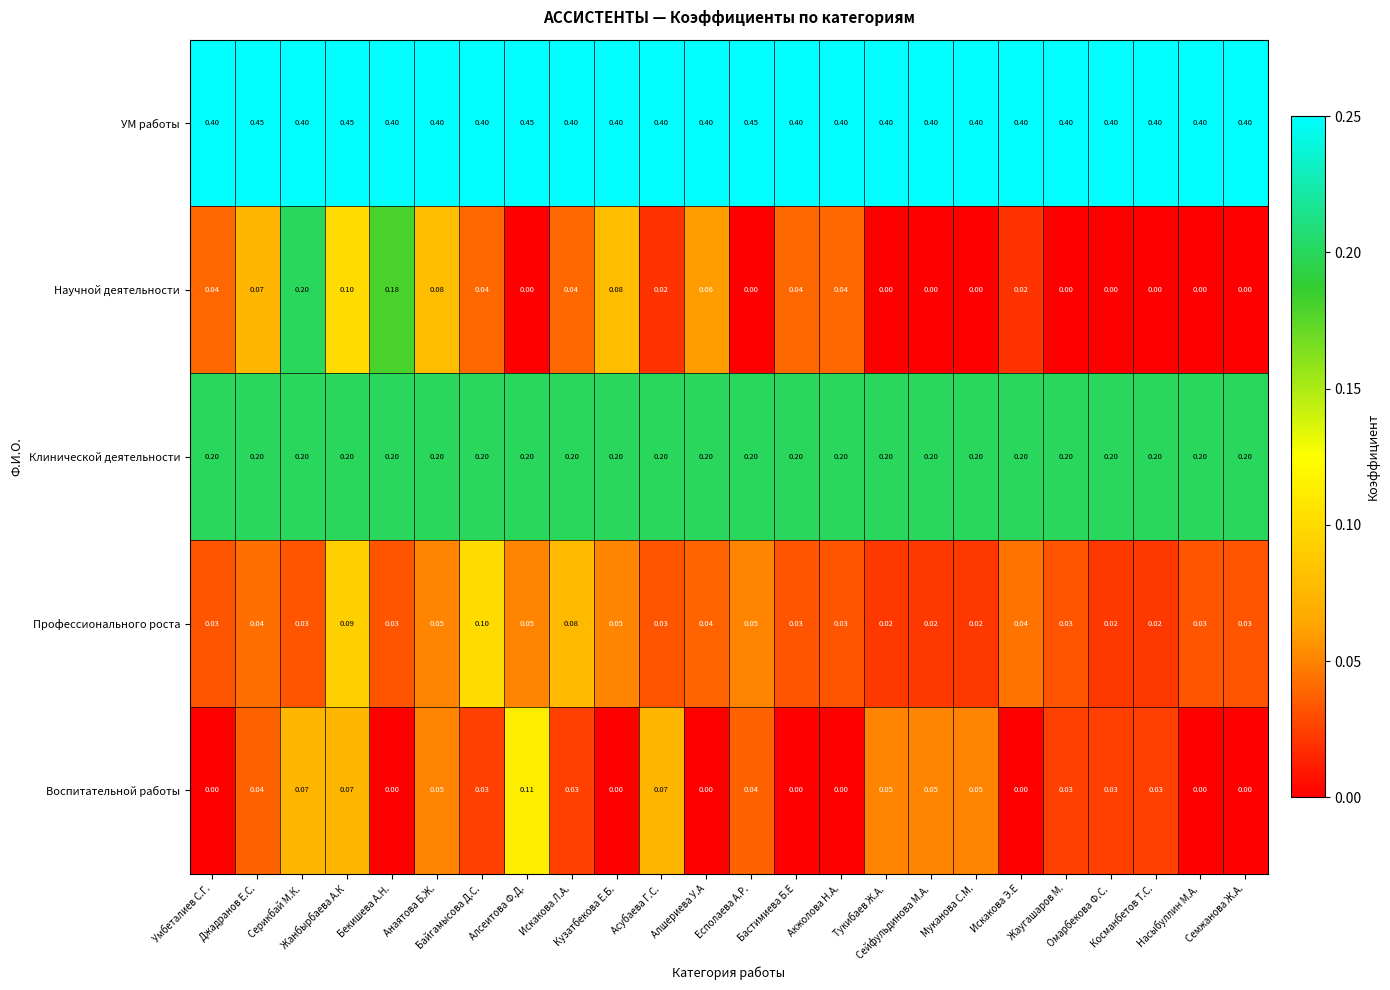

Which series has the widest spread of values?

Научной деятельности